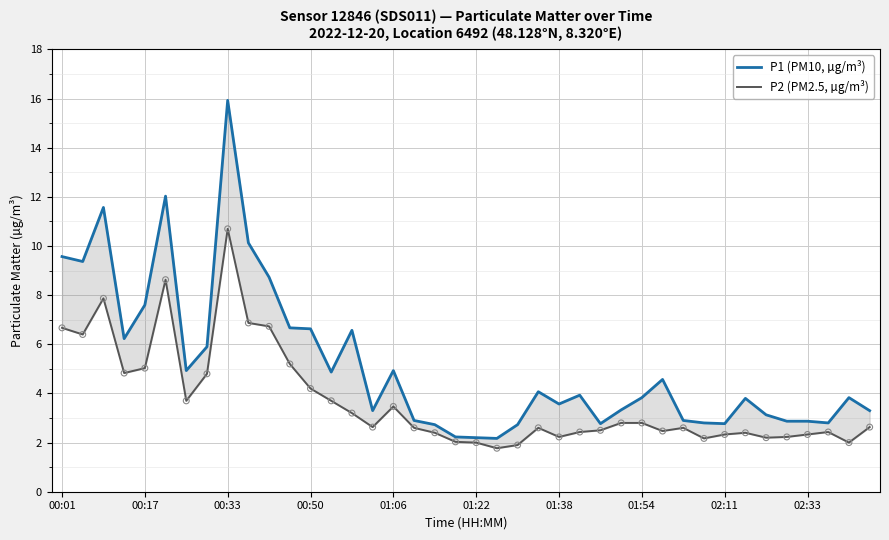

What is the total value across all series at 34?

5.3